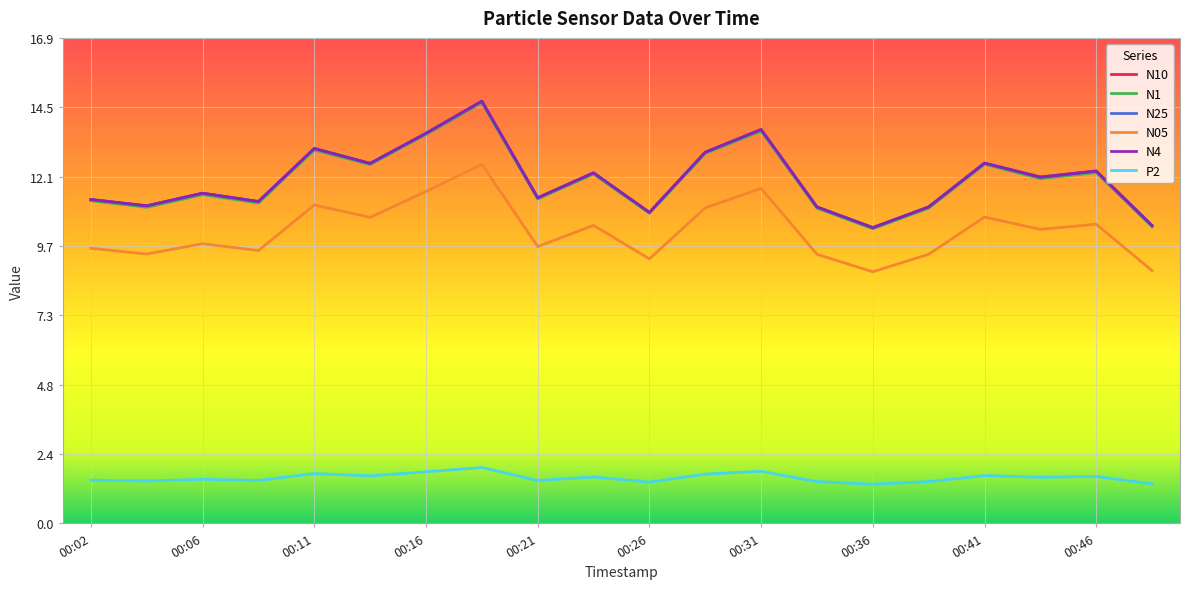

Does the chart display data point markers on the line(s)?

No